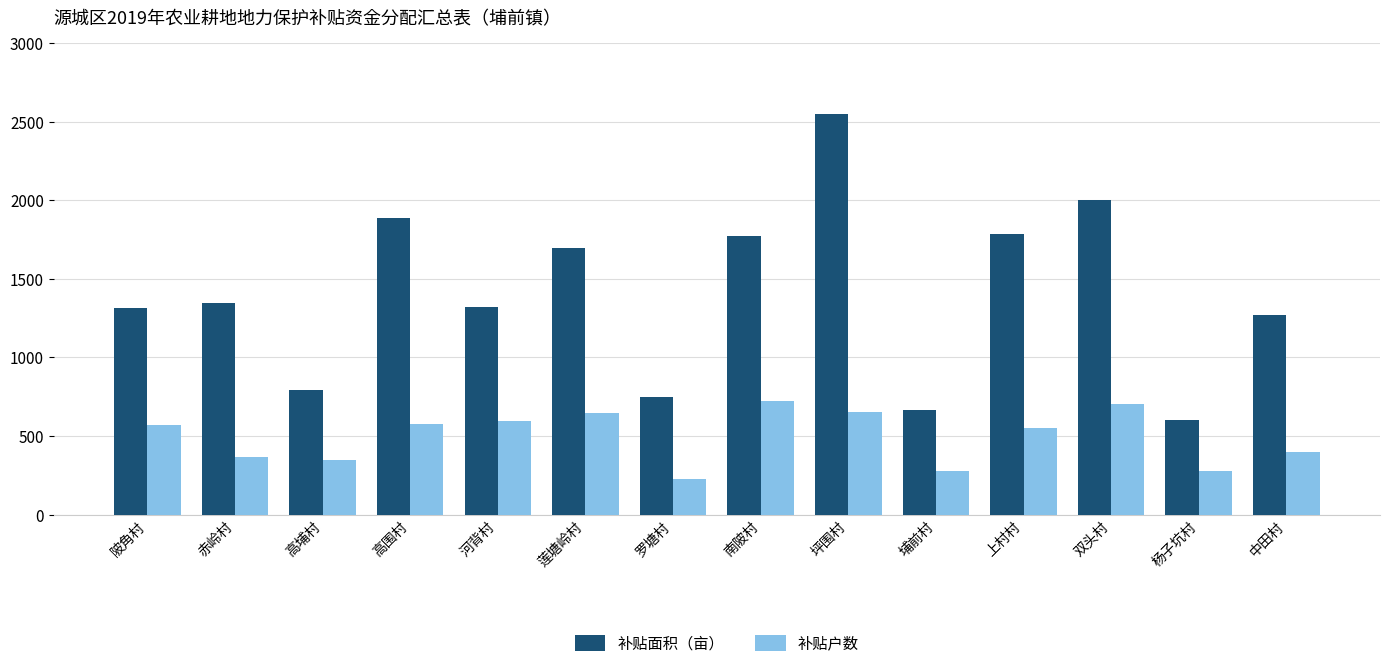

What is the sum of the 补贴面积（亩） values at 罗塘村 and 高埔村?

1538.6